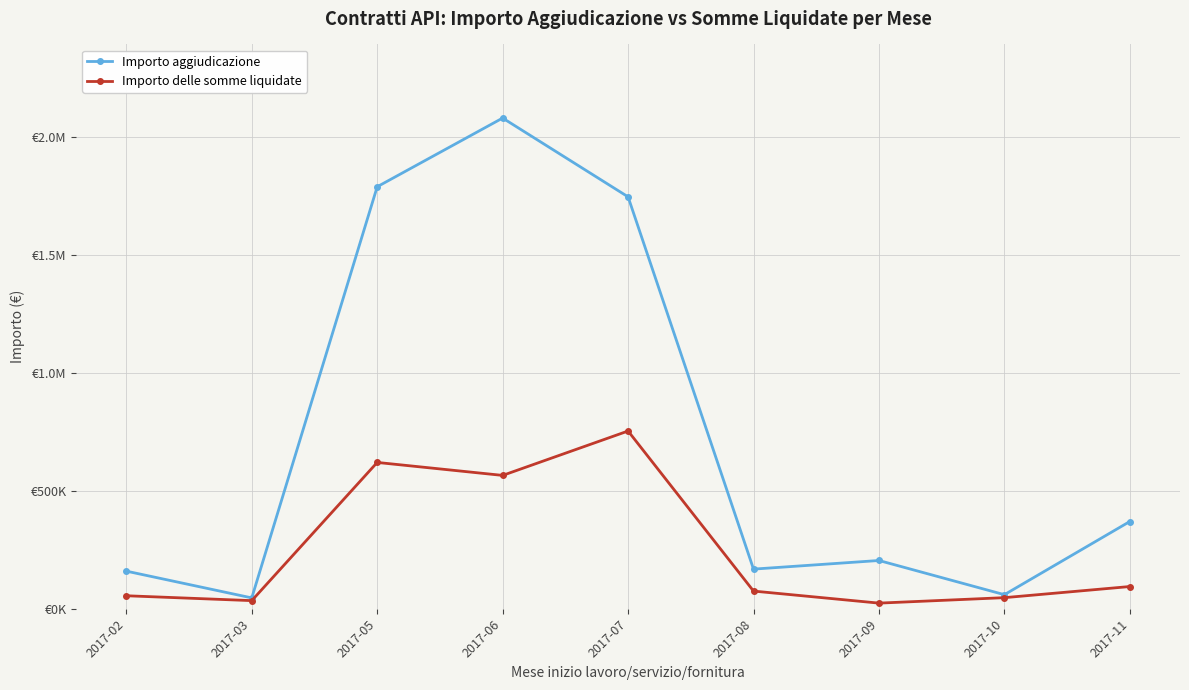

What is the average value of the Importo aggiudicazione series?

736640.7